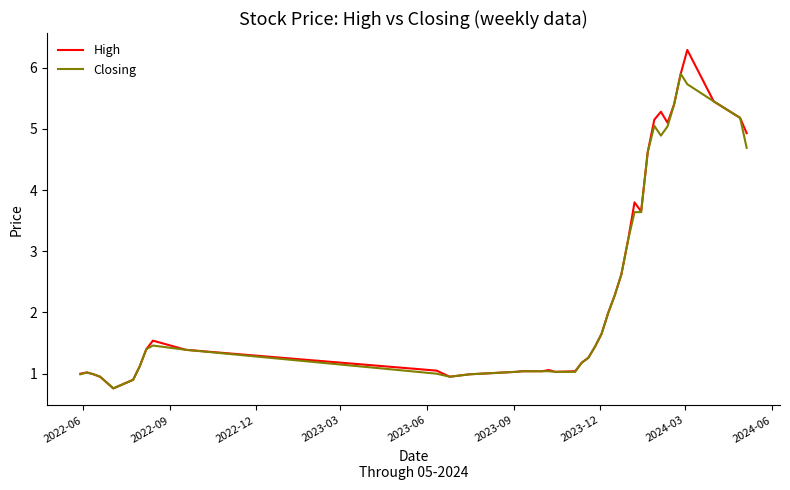

What is the smallest value displayed?

0.8